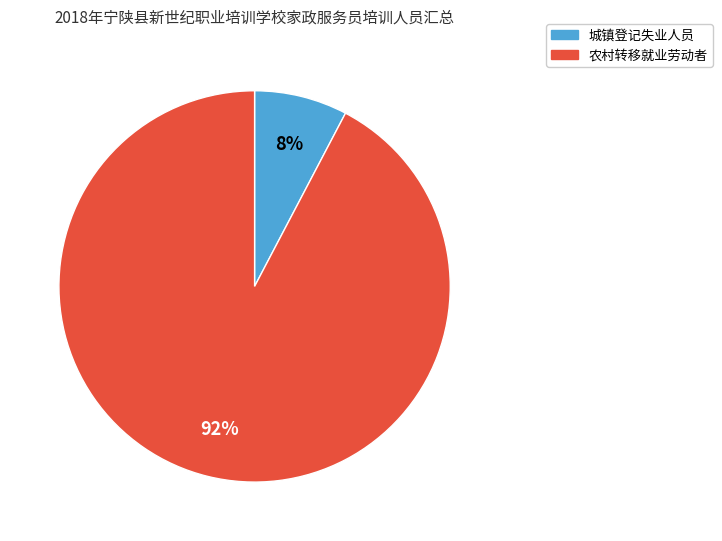

How many slices are in this pie chart?

2